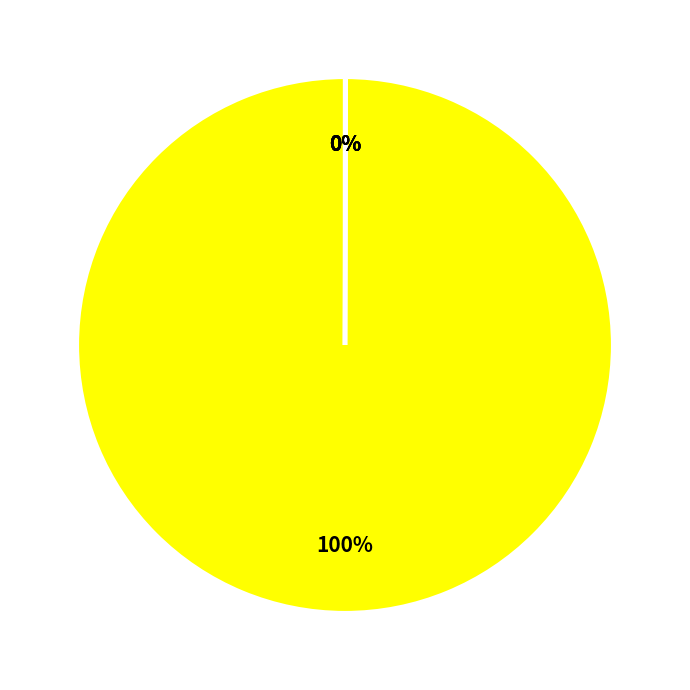

Is there any slice that represents more than half of the pie?

Yes